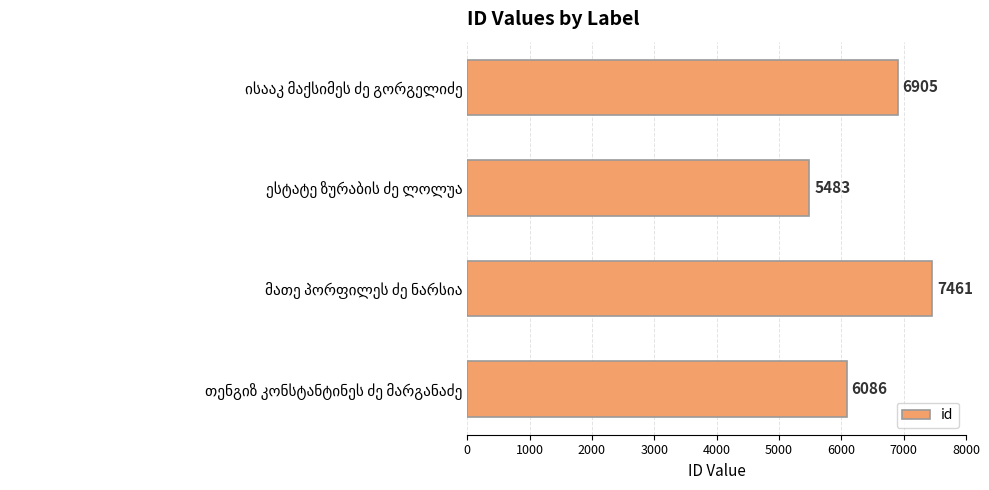

What is the minimum value shown in the chart?

5483